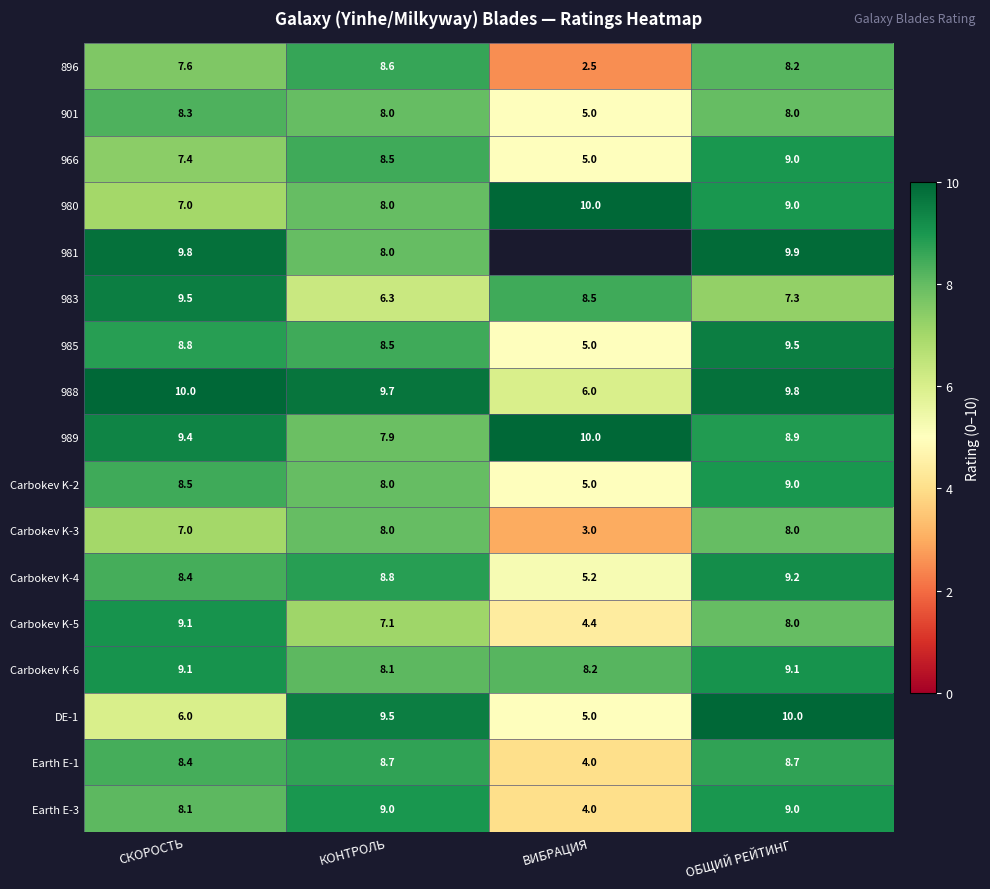

Which series changed the most between КОНТРОЛЬ and ОБЩИЙ РЕЙТИНГ?

981